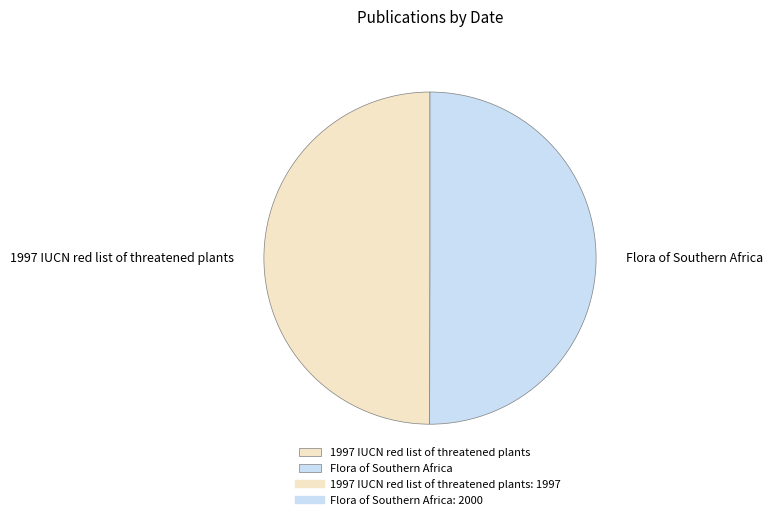

True or false: Flora of Southern Africa accounts for 44% of the total.

False